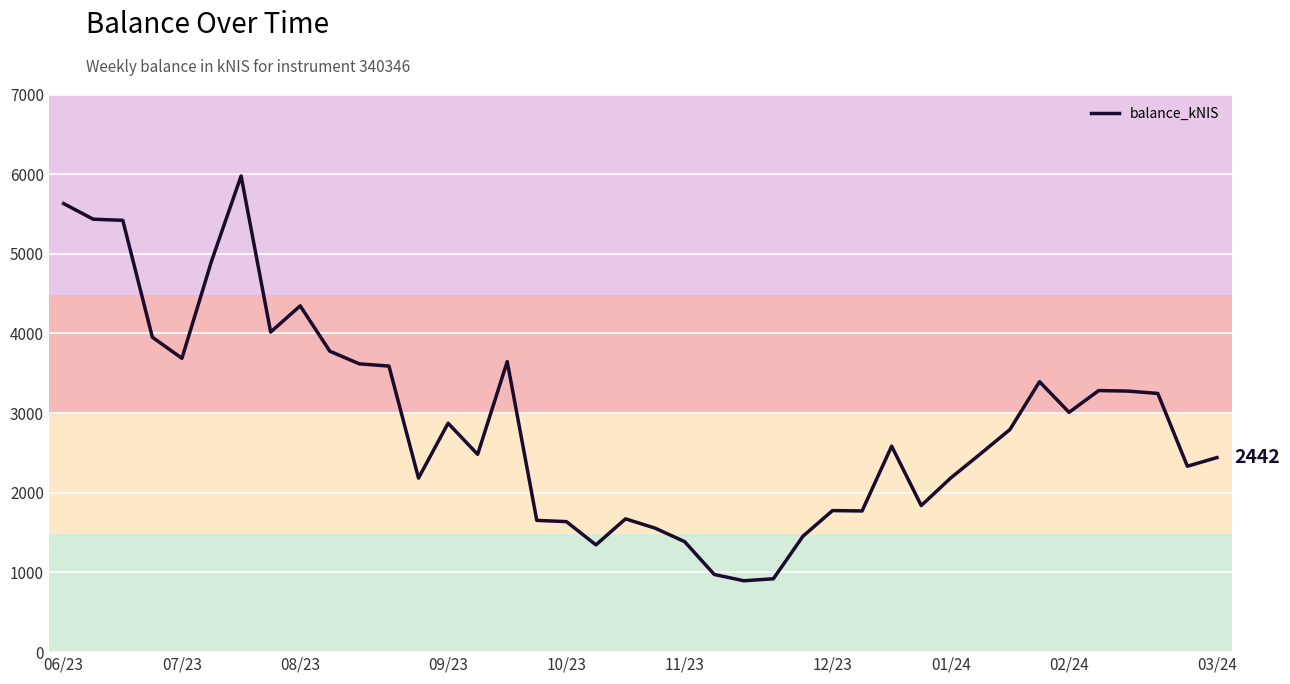

What is the smallest value displayed?

896.0